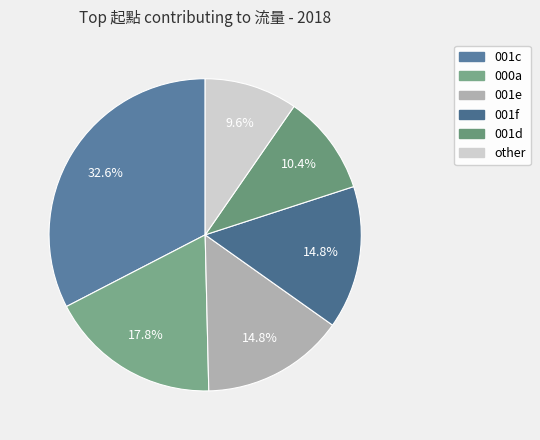

Which category has the smallest portion of the pie?

other